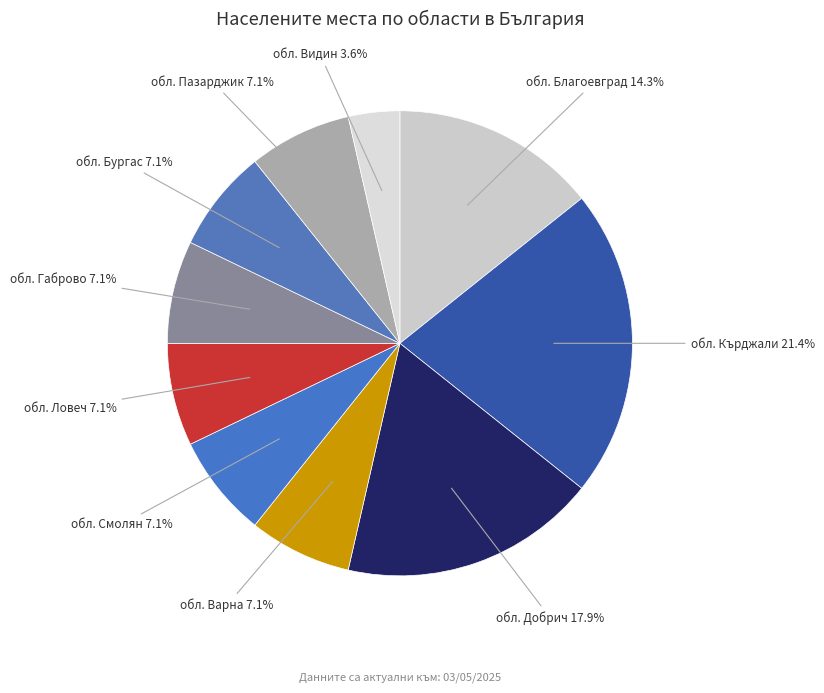

What is the smallest slice in the pie chart?

обл. Видин